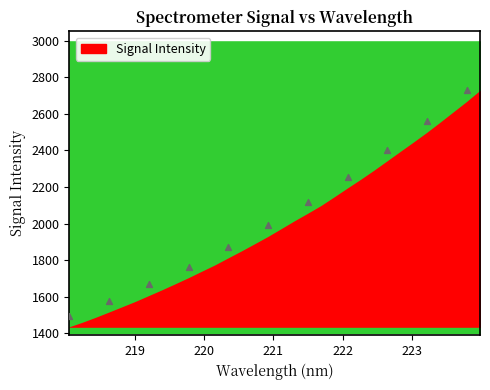

What is the average X value?

220.9